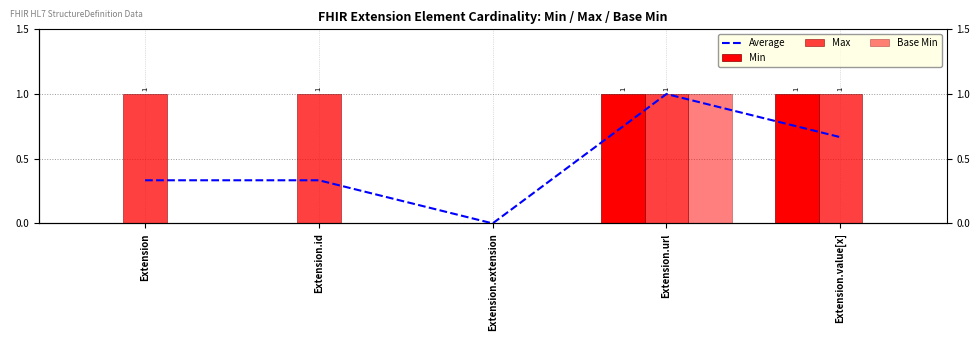

Which category has the lowest value across all series?

Extension.extension